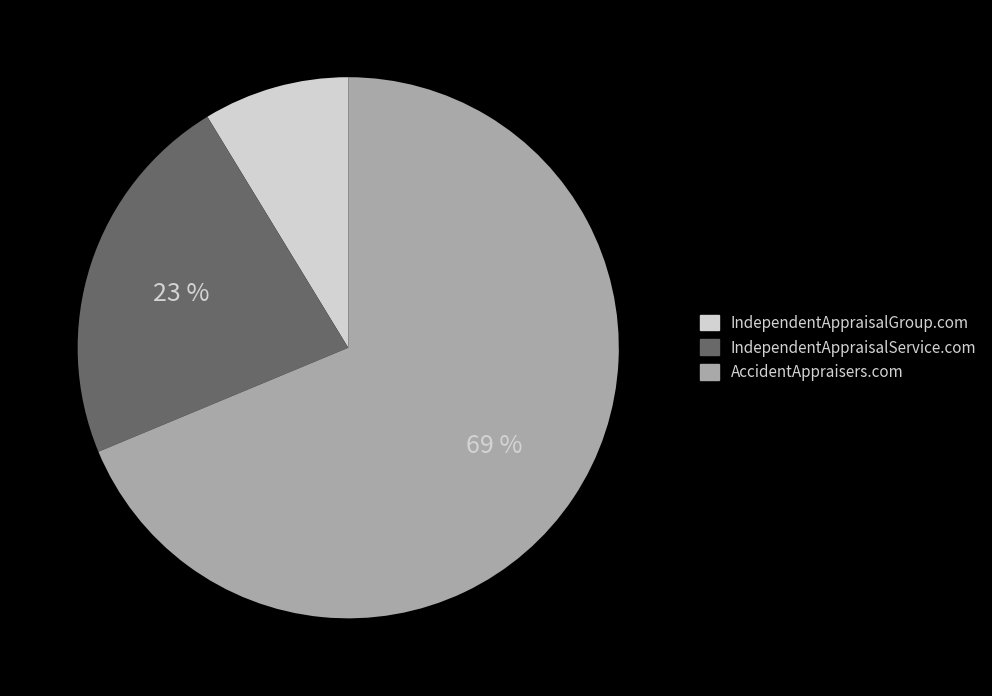

To the nearest percent, what is the average slice percentage?

33%